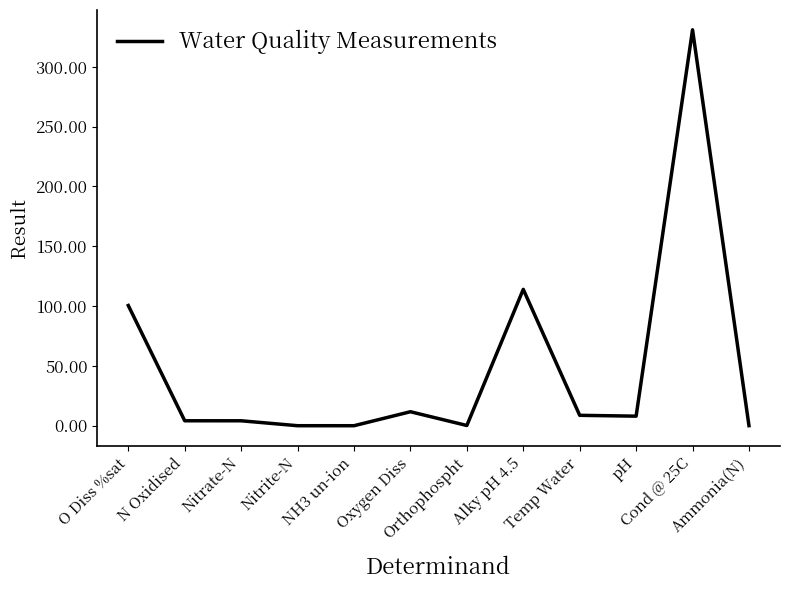

Is this an area chart (filled region under the line)?

No